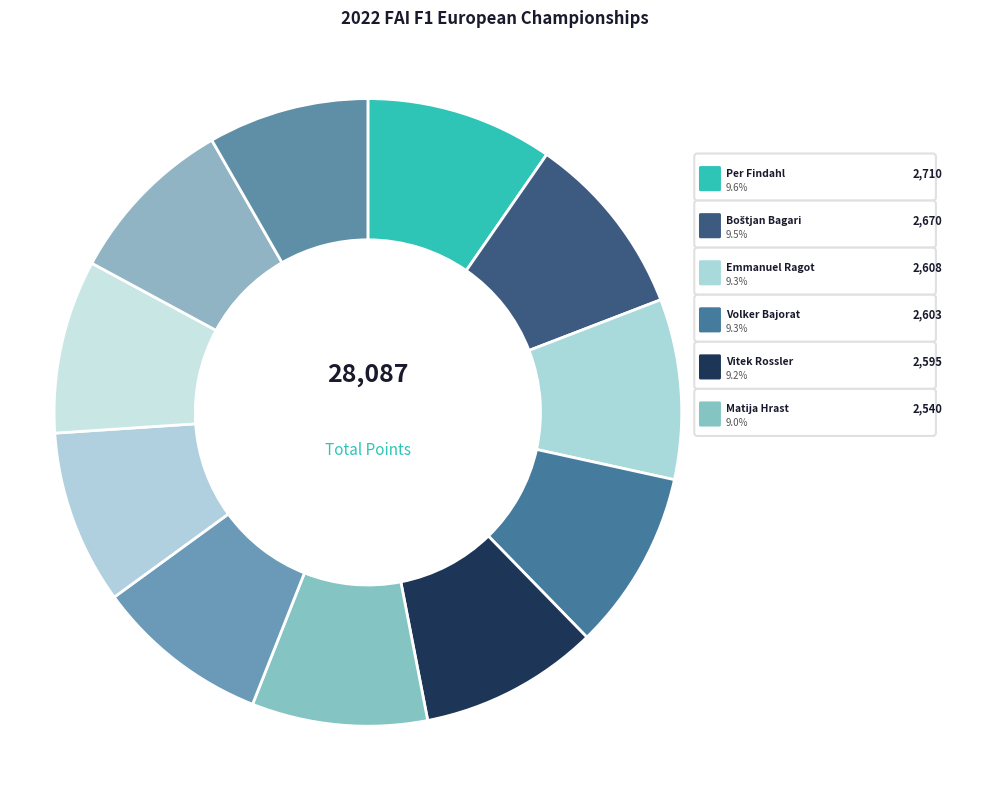

How many slices are in this pie chart?

11